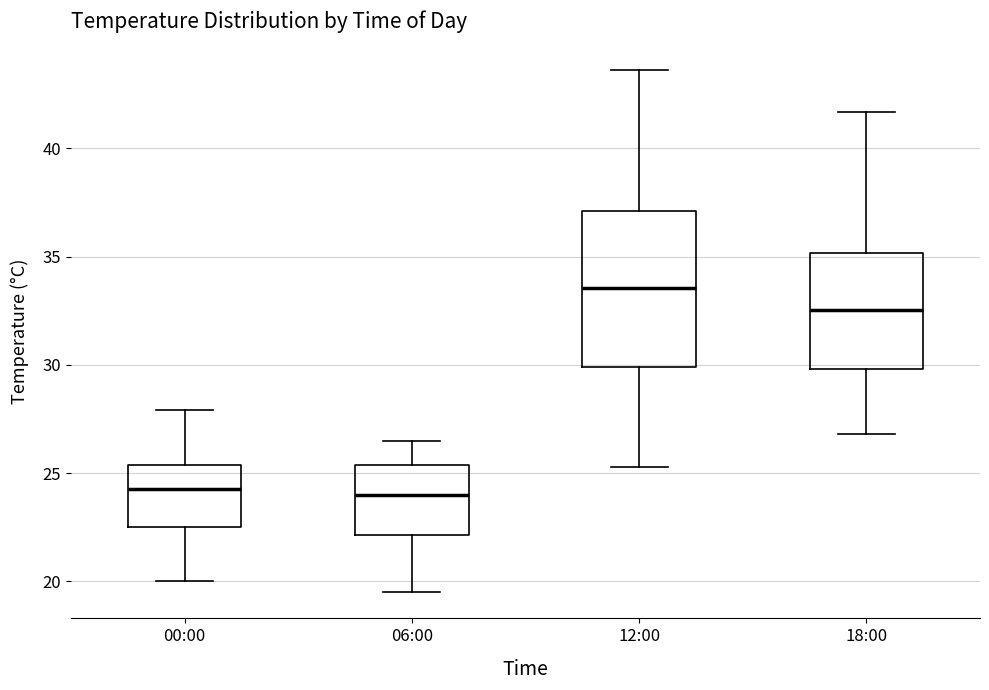

Where is the lower edge of the box for 00:00 on the y-axis? The values are not printed on the chart, so give them approximately, as read against the axis.

22.5